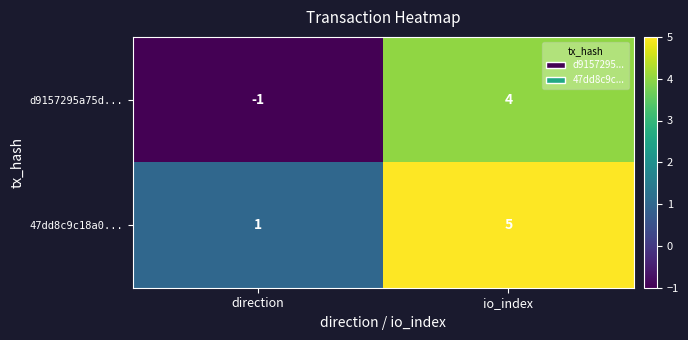

Rank the series by their average value, from highest to lowest.

47dd8c9c18a0..., d9157295a75d...